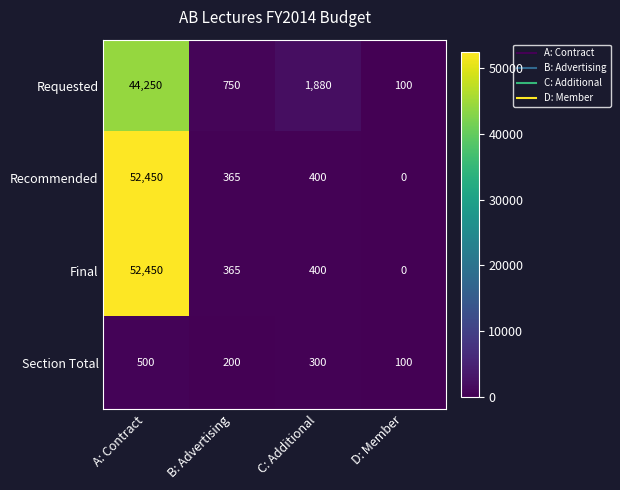

How many distinct data groups are displayed?

4